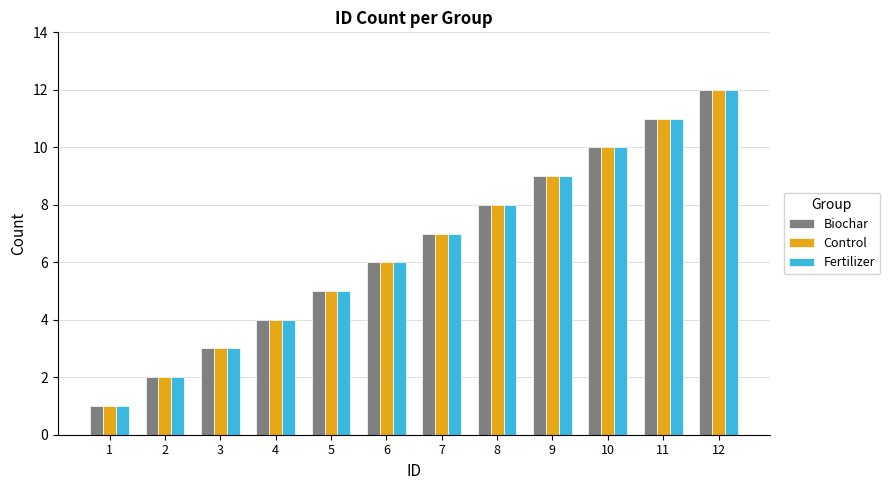

Is the value of Control at 7 greater than the value of Fertilizer at 3?

Yes